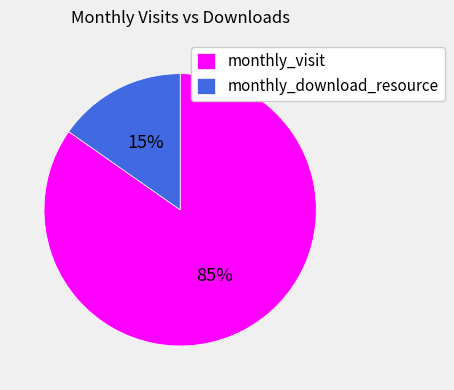

Is it true that monthly_download_resource is 26% of the pie?

False